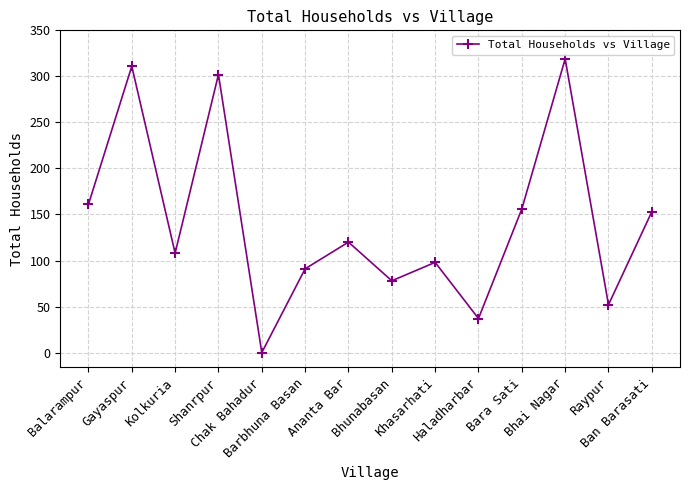

The chart shows a value of 319 at Bhai Nagar. True or false?

True